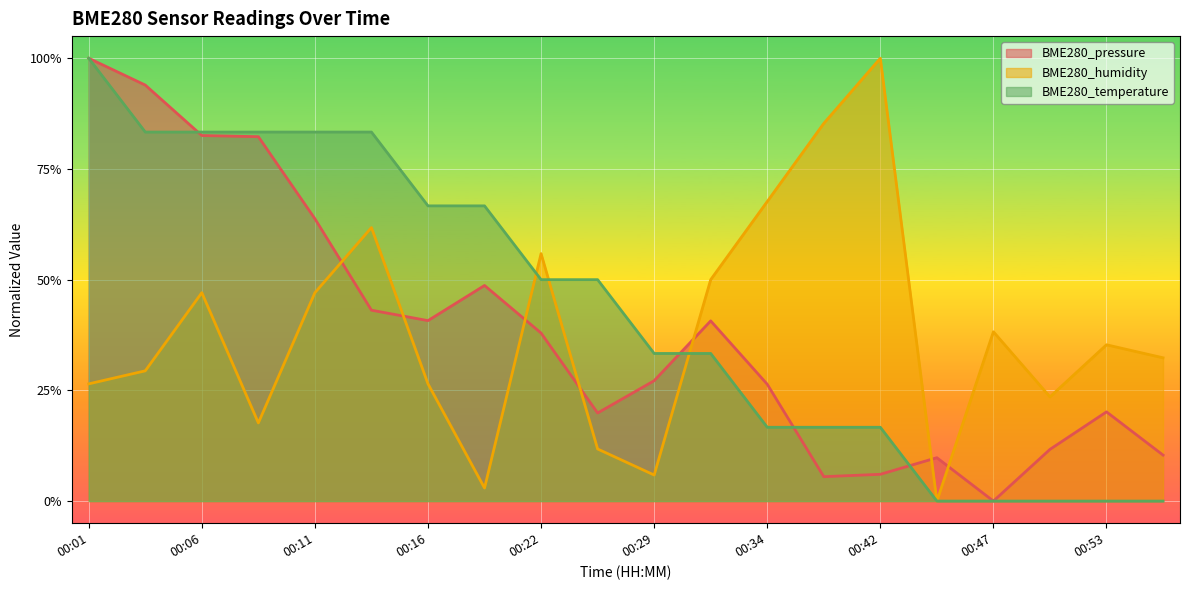

Reading right to left, extract all data points from this chart.

BME280_pressure: 0.1	0.2	0.1	0.0	0.1	0.1	0.1	0.3	0.4	0.3	0.2	0.4	0.5	0.4	0.4	0.6	0.8	0.8	0.9	1.0
BME280_humidity: 0.3	0.4	0.2	0.4	0.0	1.0	0.9	0.7	0.5	0.1	0.1	0.6	0.0	0.3	0.6	0.5	0.2	0.5	0.3	0.3
BME280_temperature: 0.0	0.0	0.0	0.0	0.0	0.2	0.2	0.2	0.3	0.3	0.5	0.5	0.7	0.7	0.8	0.8	0.8	0.8	0.8	1.0